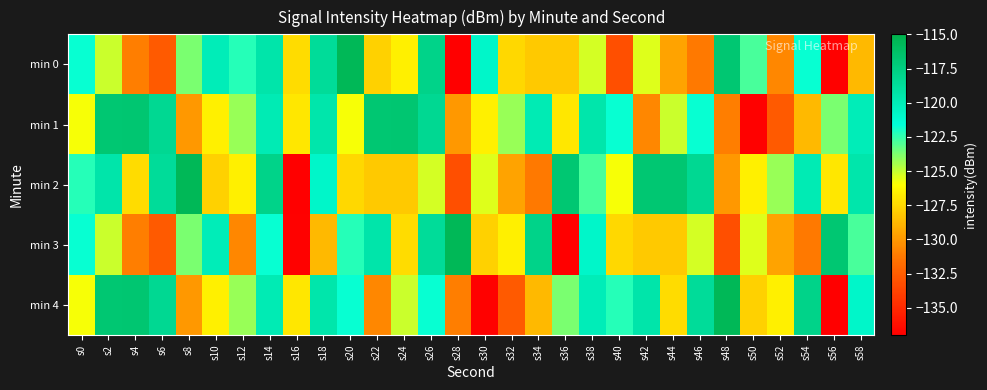

At which category is the sum across all series the highest?

s14